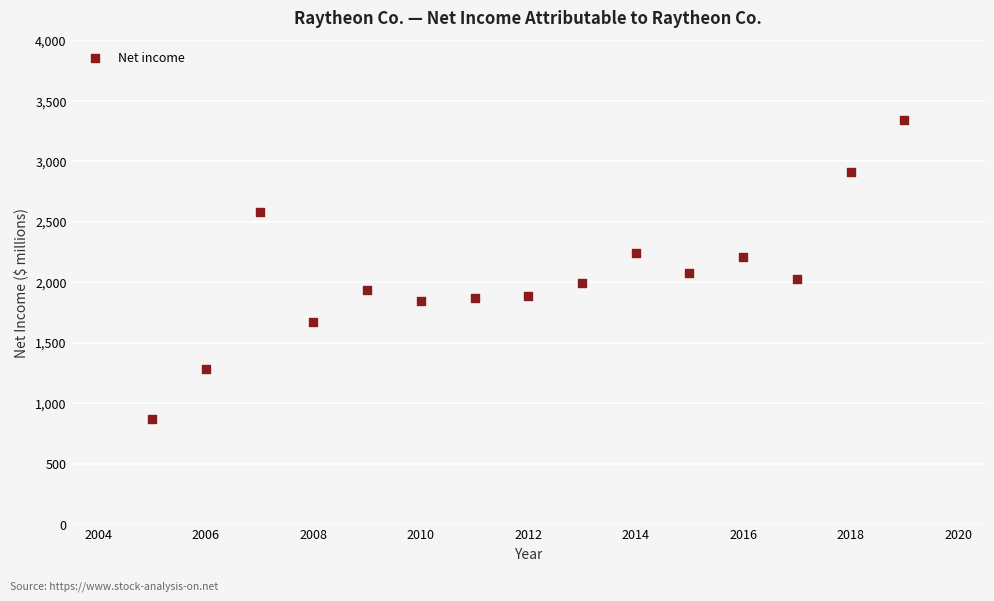

What is the range of X values (max minus min)?

14